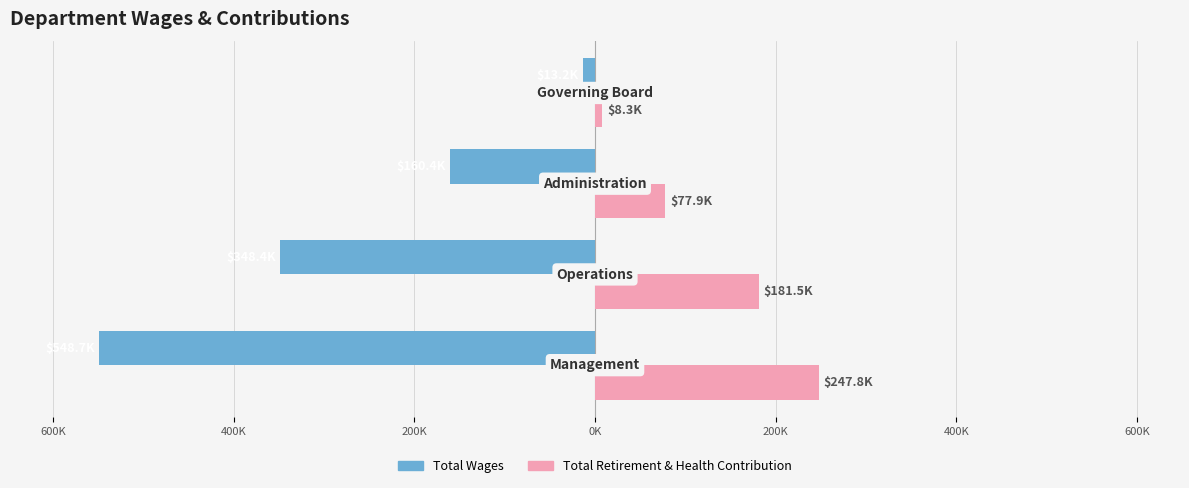

What are all the series names shown in the legend?

Total Wages, Total Retirement & Health Contribution